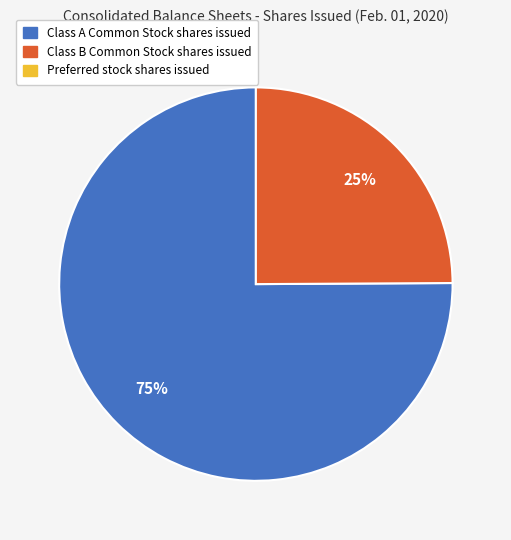

Does any single category account for the majority?

Yes